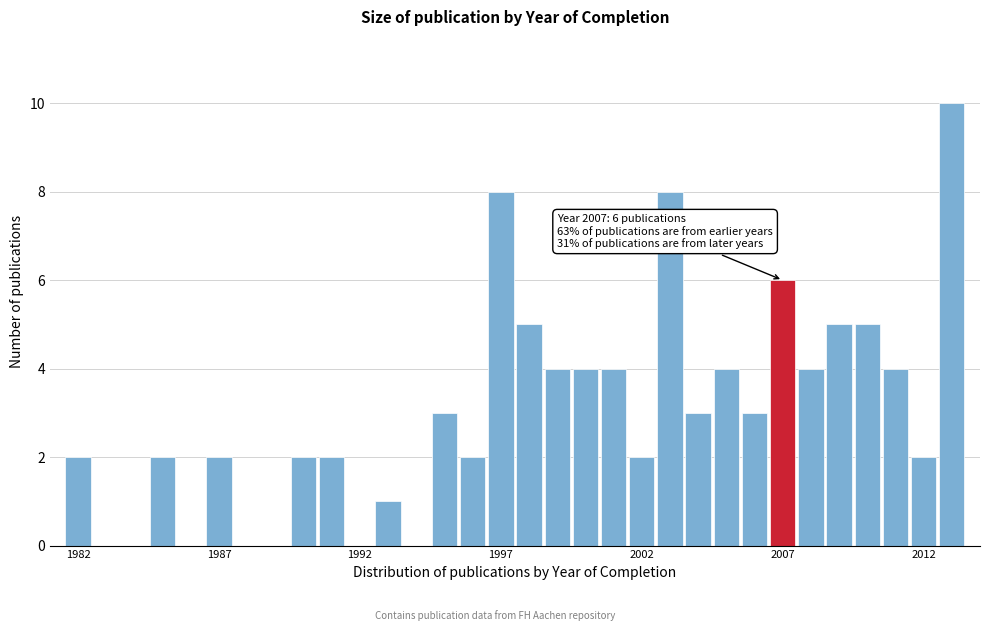

Read against the x-axis, roughly where is the centre of the tallest bar?

2013.0